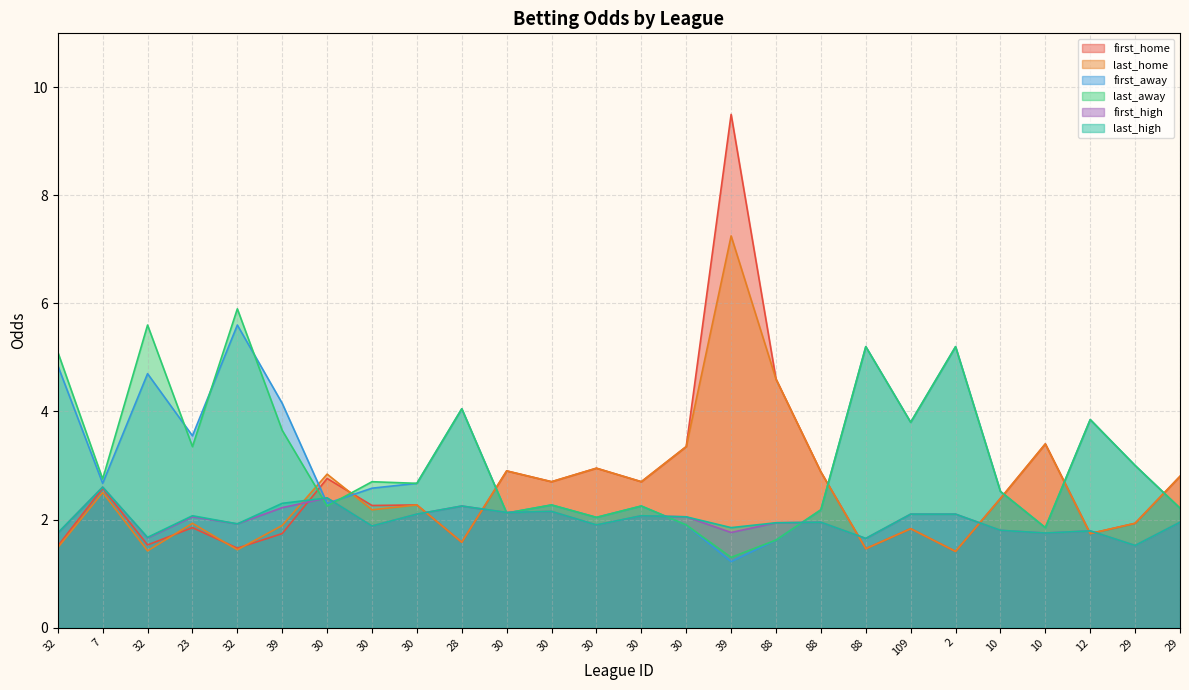

How many data points in first_home are above 2?

15